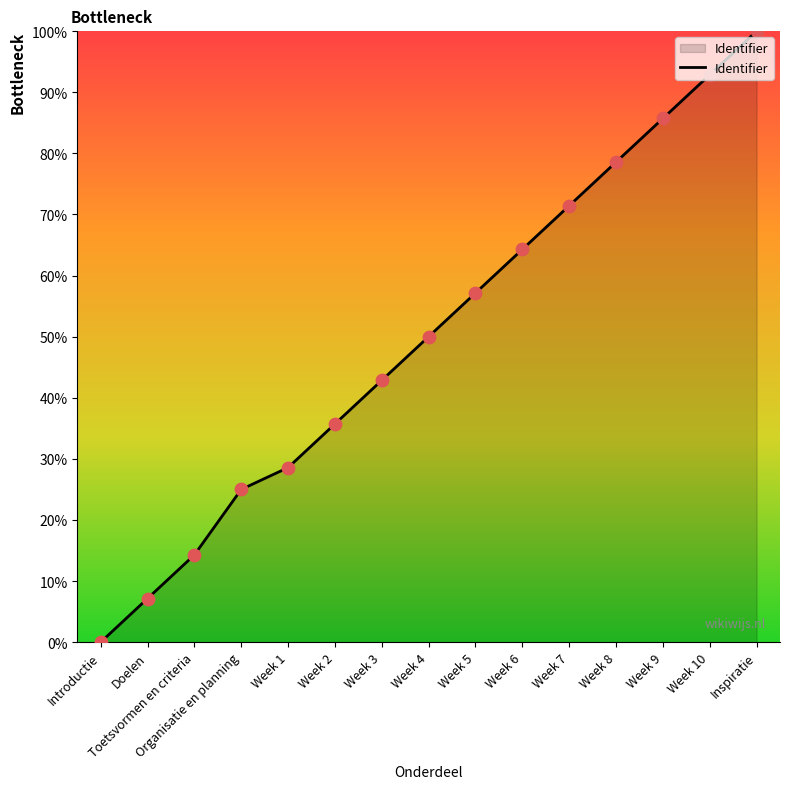

Approximately how many times larger is the value at Week 6 compared to Doelen?

9.0